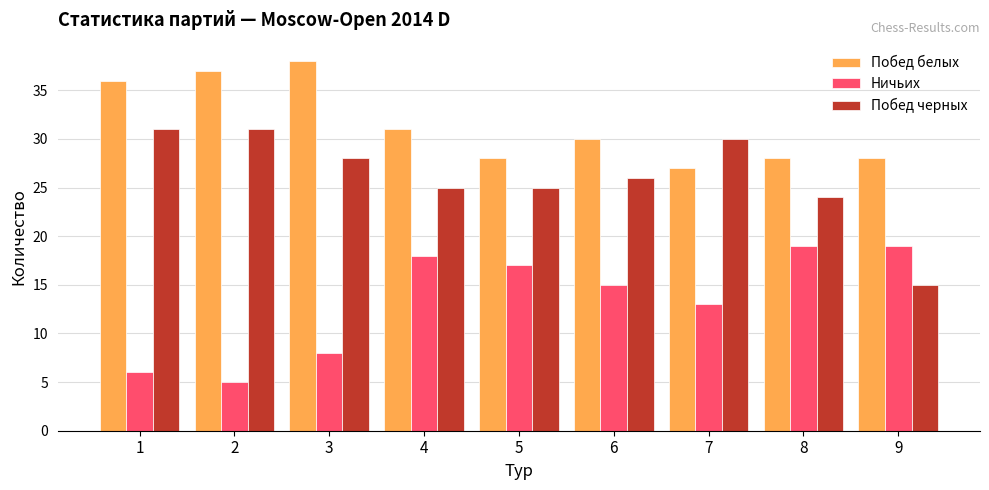

What are all the series names shown in the legend?

Побед белых, Ничьих, Побед черных